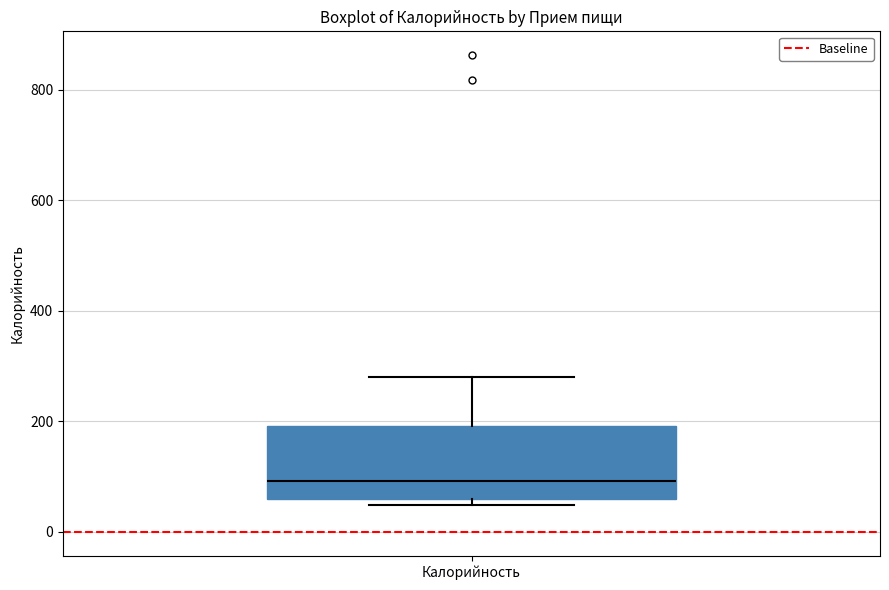

Transcribe this box plot: give where the median line is, the range the box spans, and where the two whiskers end, as read against the y-axis. The values are not printed on the chart, so give them approximately, as read against the axis.

median 100, box 60 to 200, whiskers 40 to 280